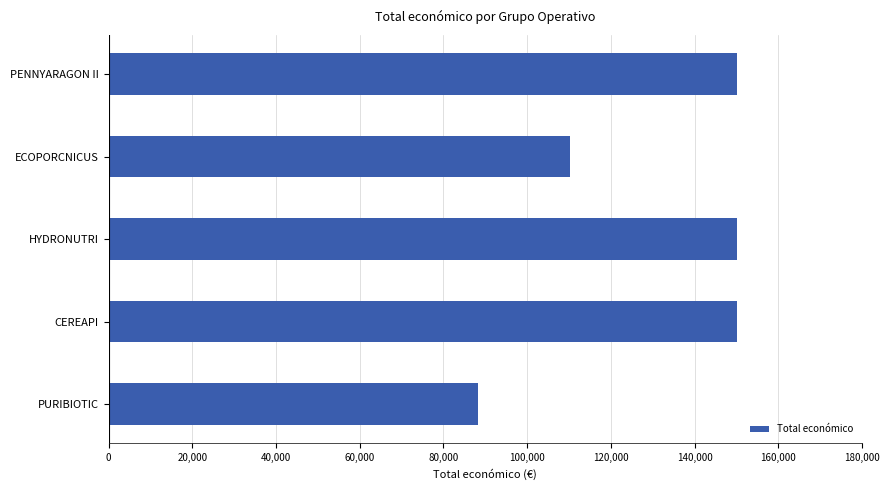

How many values are between 110168 and 150000?

4